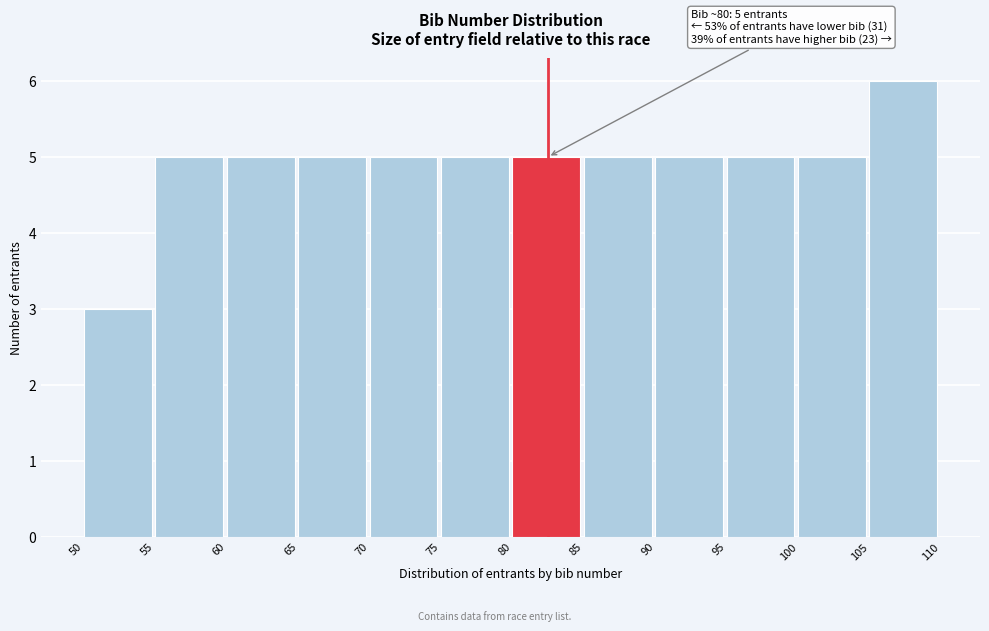

Which range on the x-axis has the tallest bar?

105 to 110